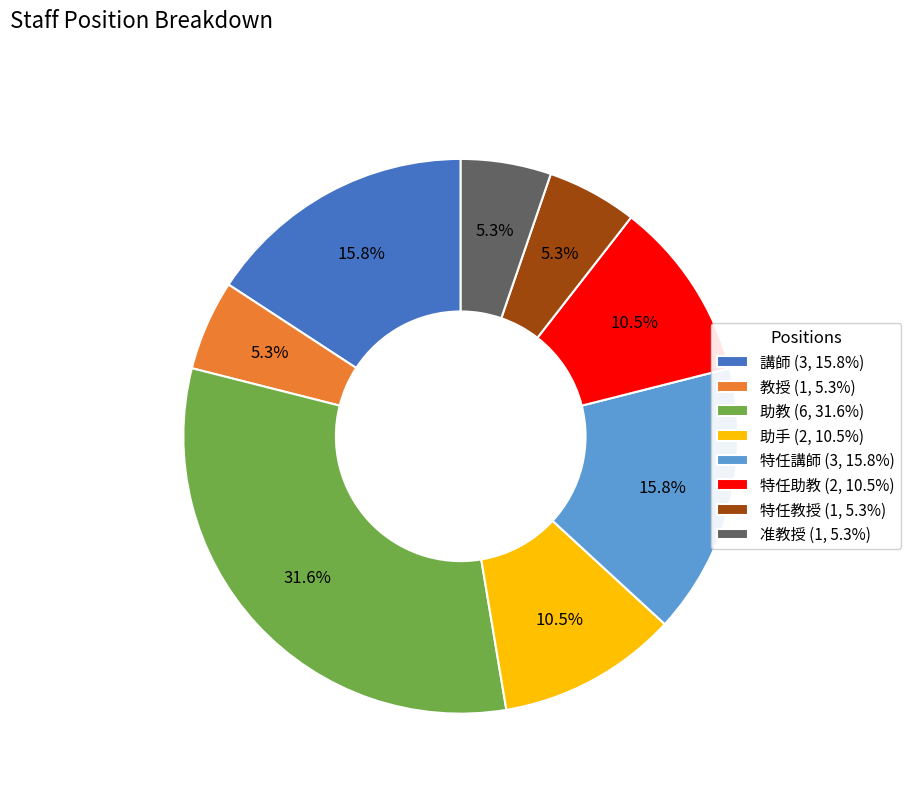

Is there any slice that represents more than half of the pie?

No